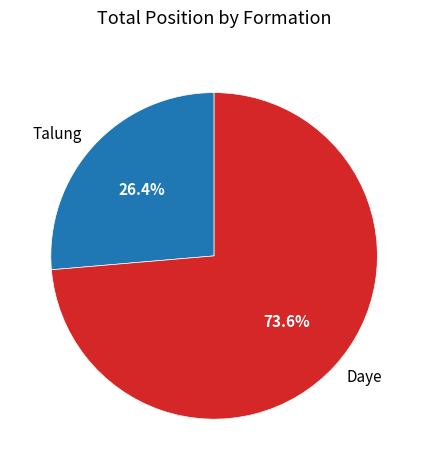

Rank the categories by value from lowest to highest.

Talung, Daye